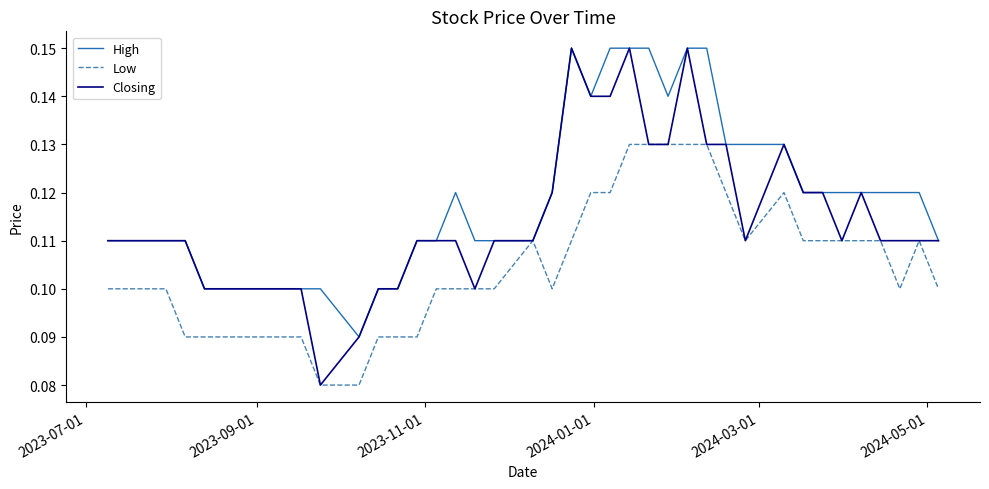

What are all the series names shown in the legend?

High, Low, Closing